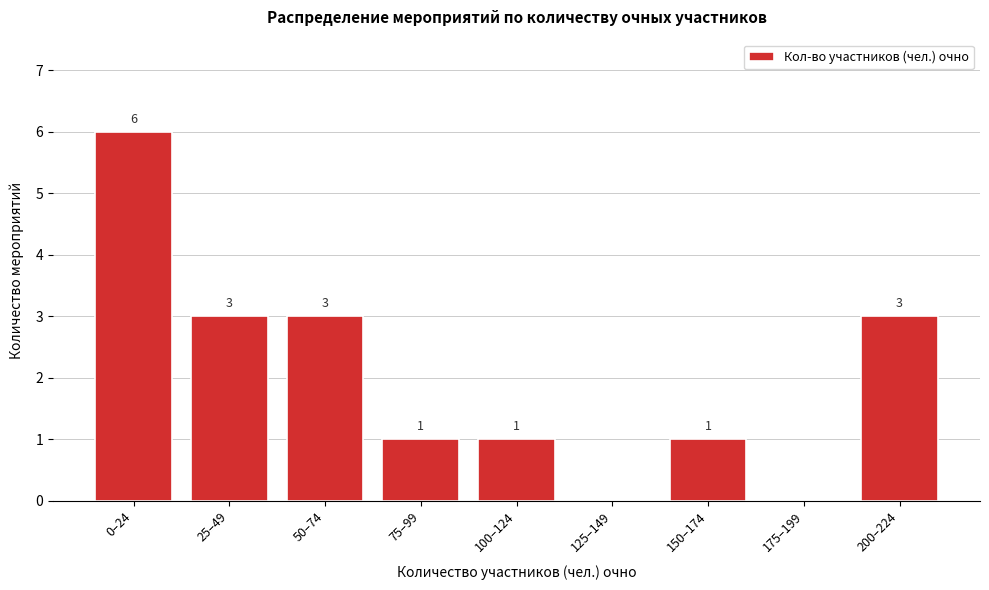

Reading left to right, list all the values displayed in this chart.

0–24=6	25–49=3	50–74=3	75–99=1	100–124=1	125–149=0	150–174=1	175–199=0	200–224=3